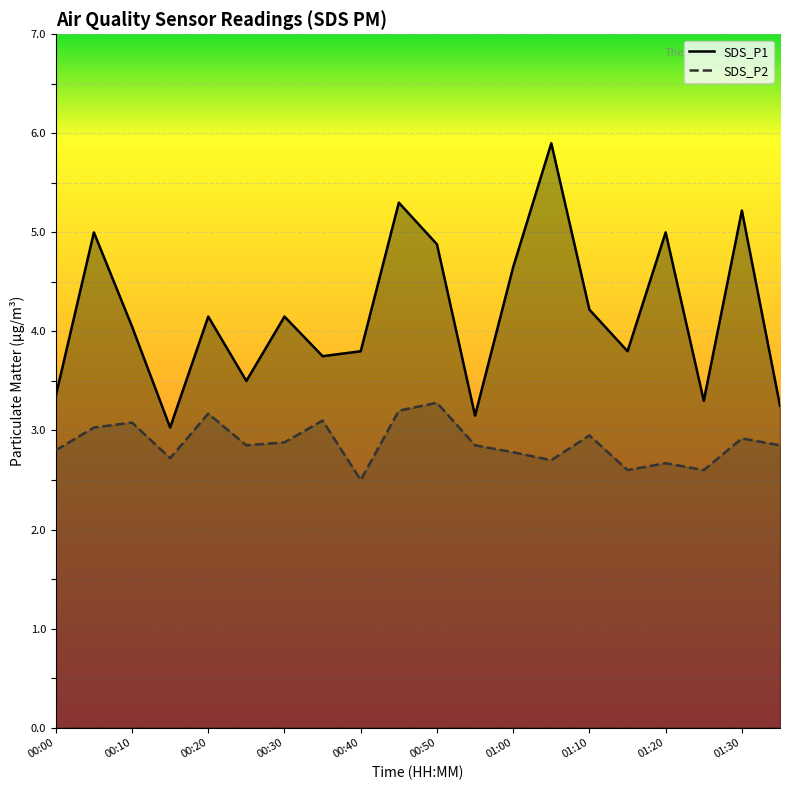

True or false: SDS_P1 and SDS_P2 cross at least once.

False